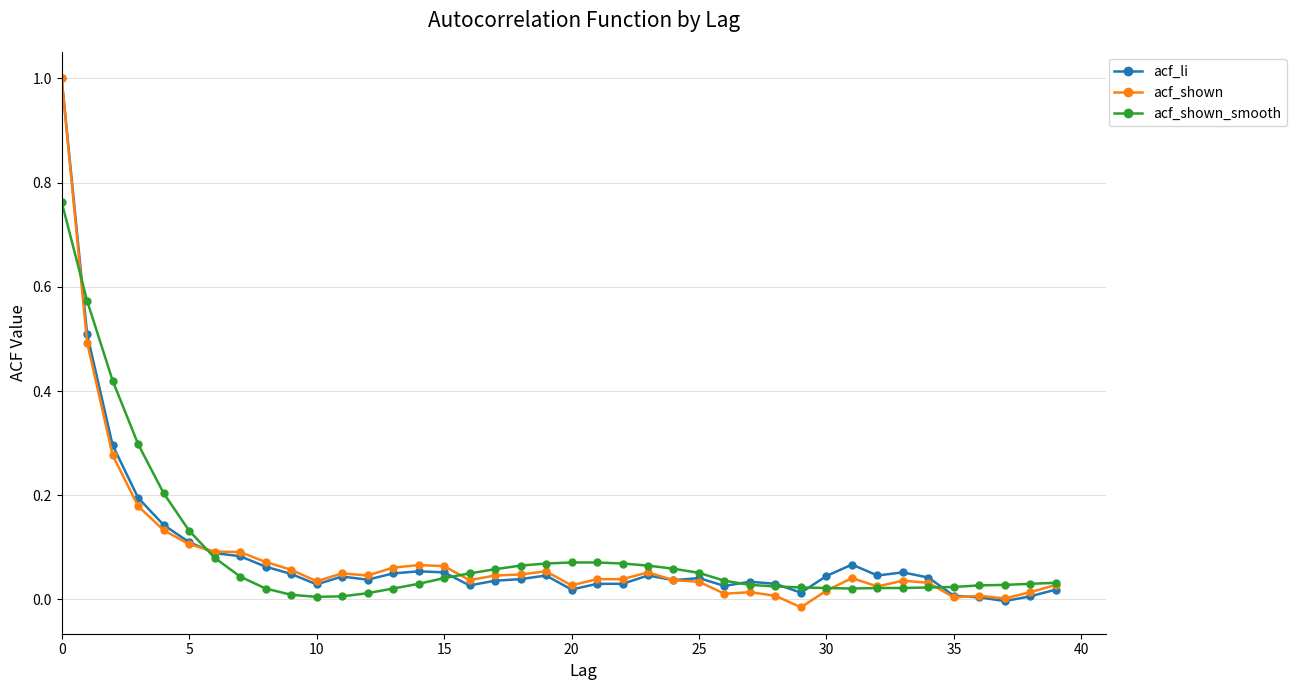

True or false: acf_li has more than 0 interior local peaks.

True